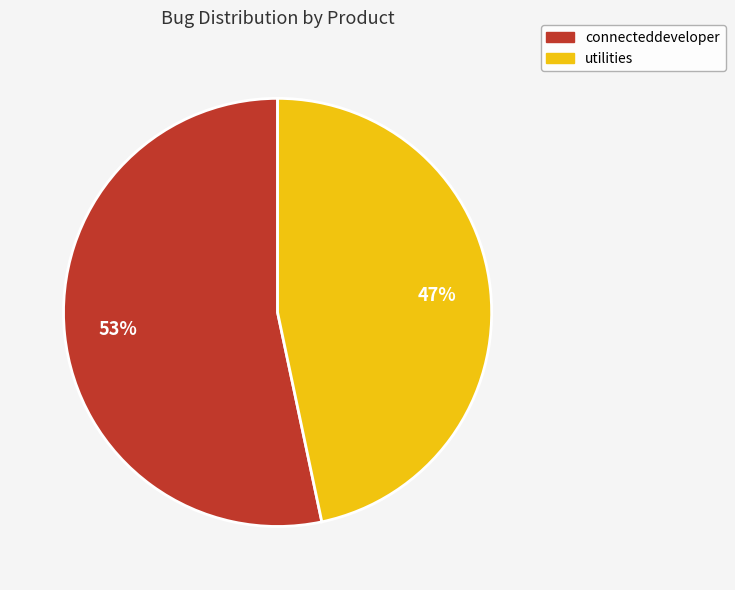

The utilities slice represents 47% of the pie. True or false?

True